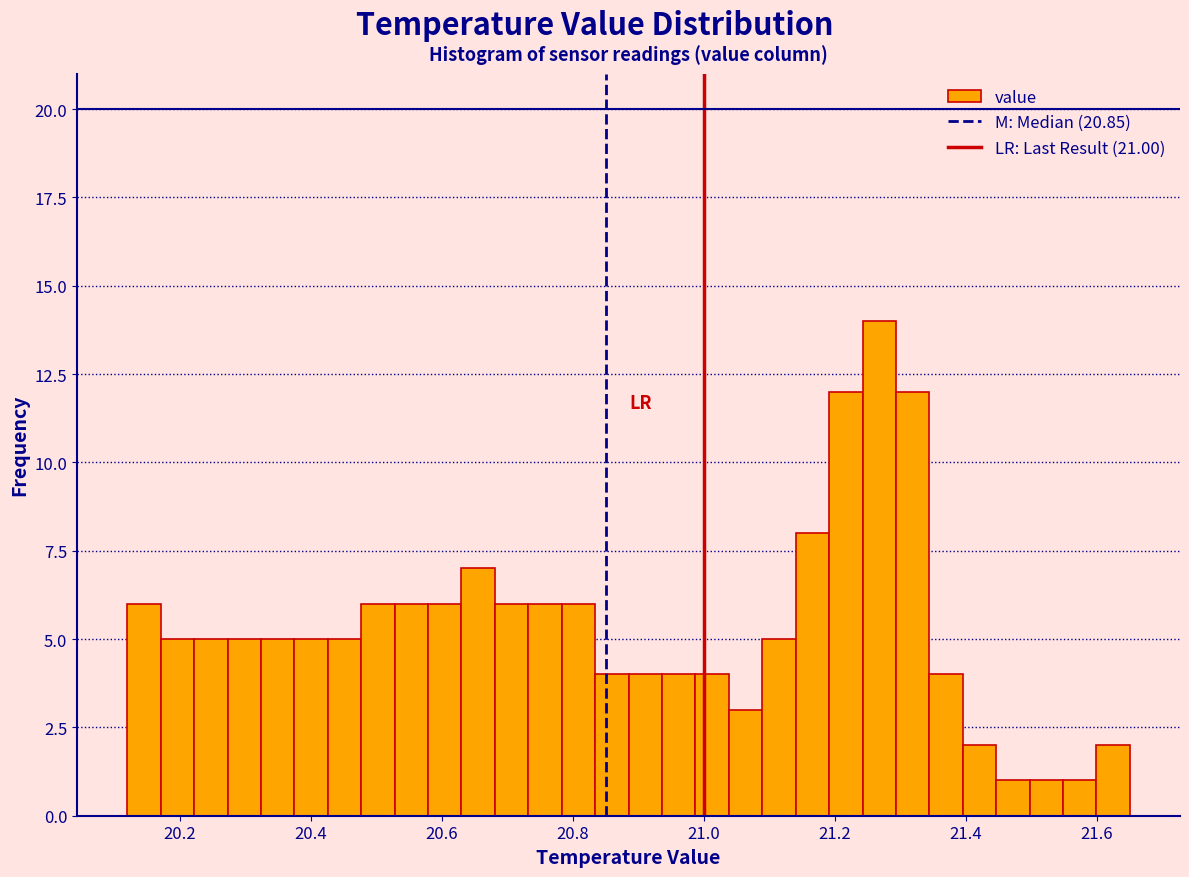

Around what value on the x-axis is the tallest bar? Give the approximate position of its centre, as read against the axis.

21.26